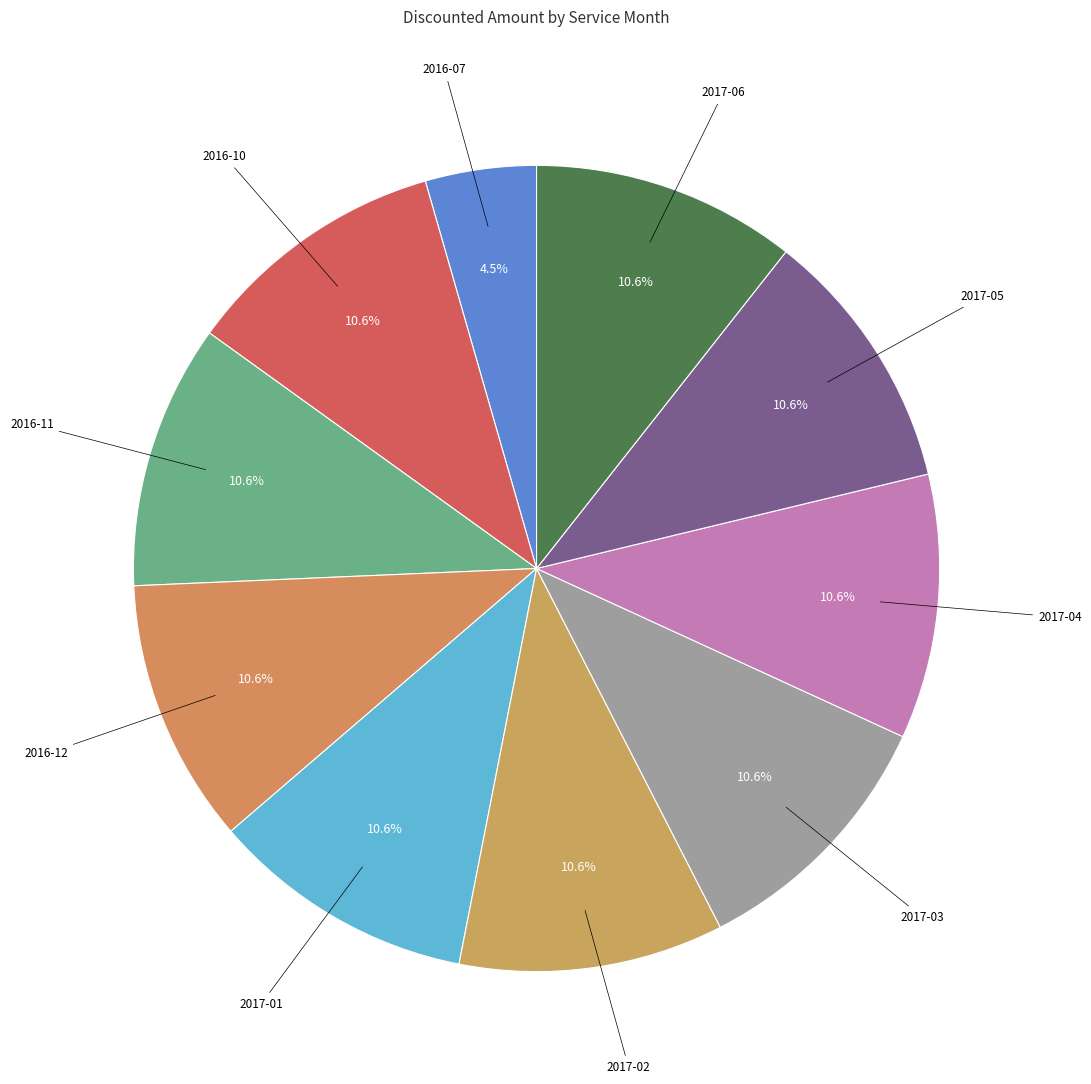

Which category has the biggest portion of the pie?

2016-10